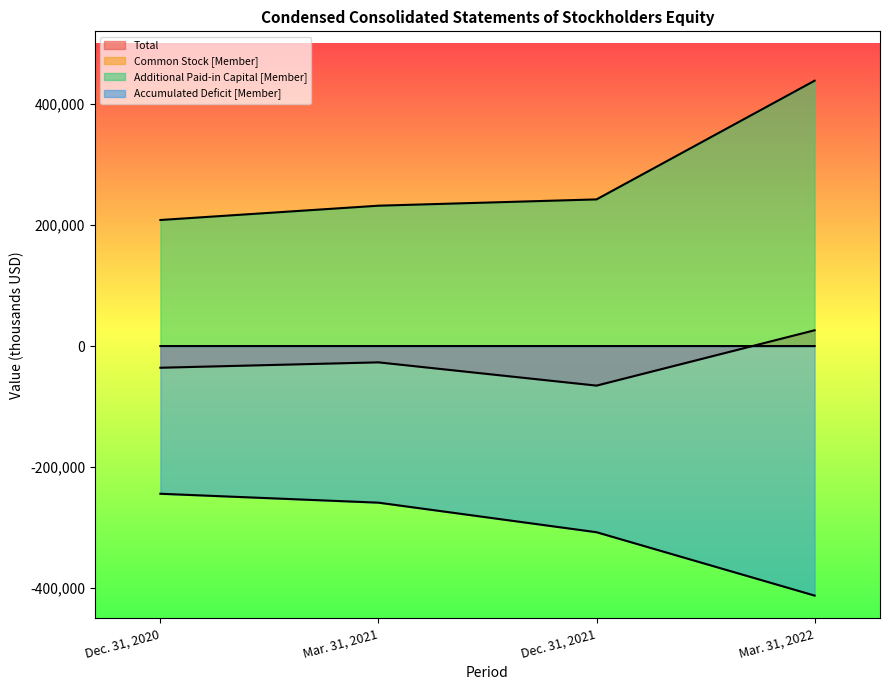

True or false: Accumulated Deficit [Member] and Common Stock [Member] intersect in this chart.

False